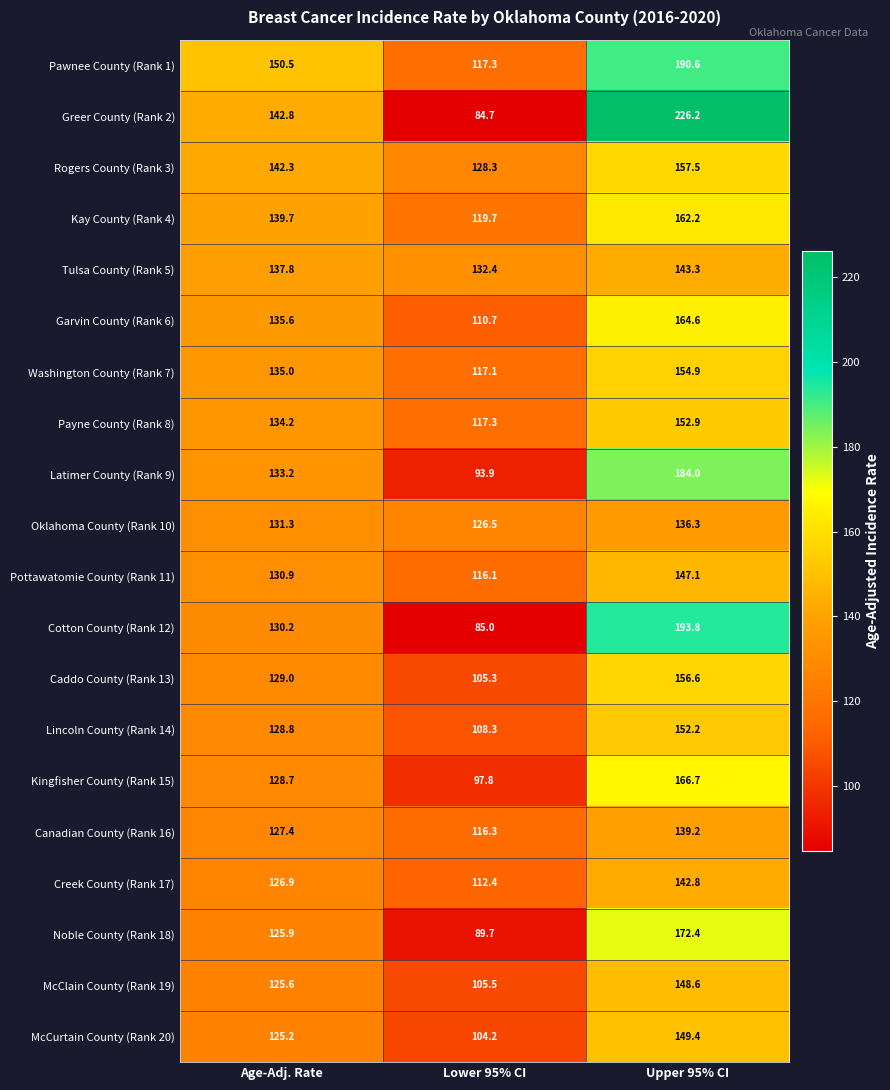

At how many categories does at least one series exceed 127?

3